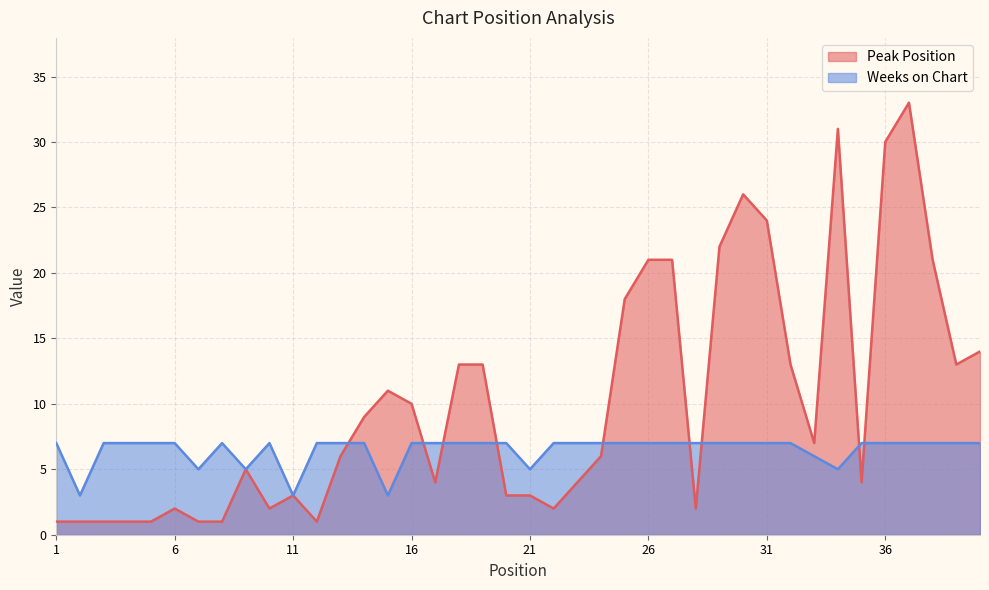

Is the value of Weeks on Chart at 37 greater than the value of Peak Position at 23?

Yes